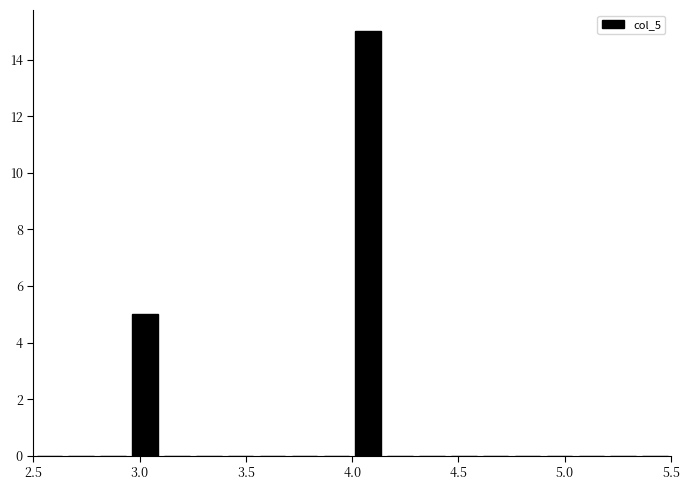

Read against the x-axis, roughly where is the centre of the tallest bar?

4.10